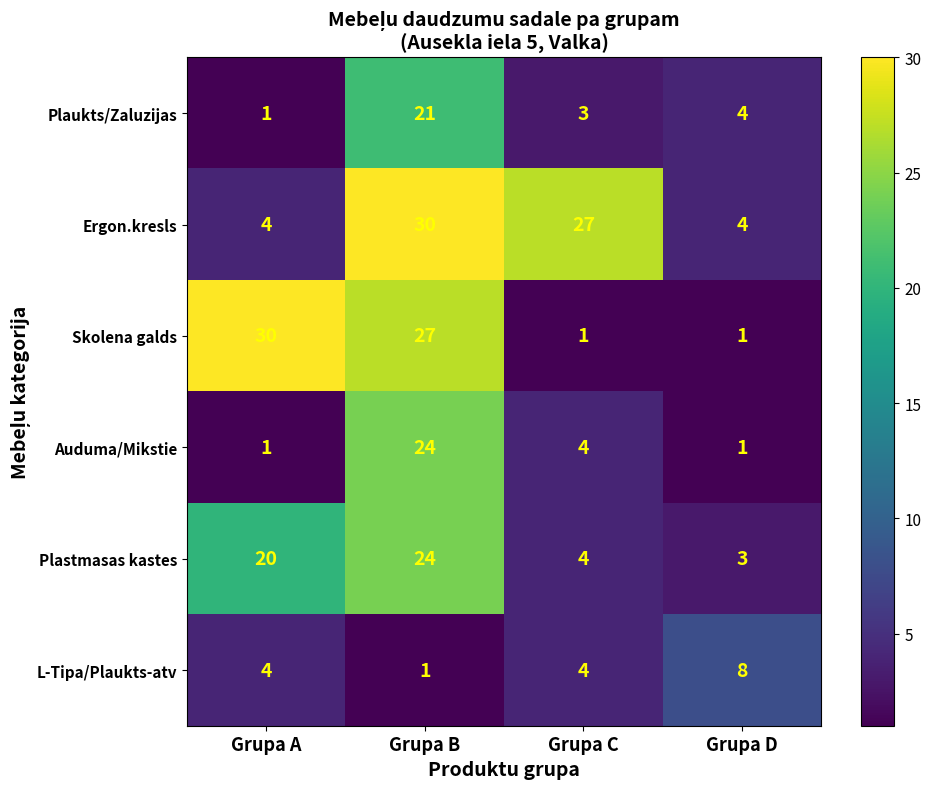

Reading left to right, what are all the values shown in this chart?

Plaukts/Zaluzijas: 1	21	3	4
Ergon.kresls: 4	30	27	4
Skolena galds: 30	27	1	1
Auduma/Mikstie: 1	24	4	1
Plastmasas kastes: 20	24	4	3
L-Tipa/Plaukts-atv: 4	1	4	8